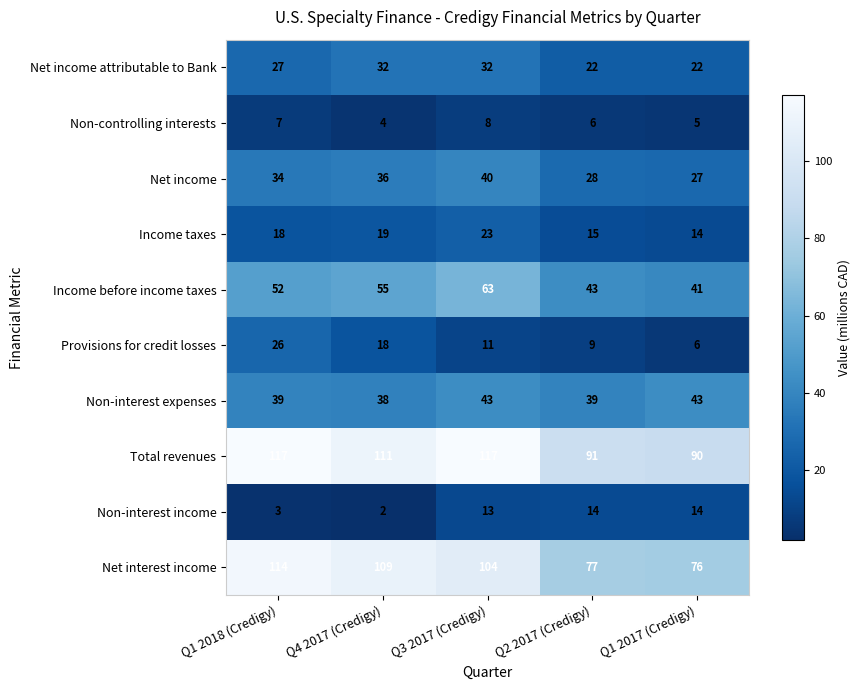

Which series has the largest range (max minus min)?

Net interest income